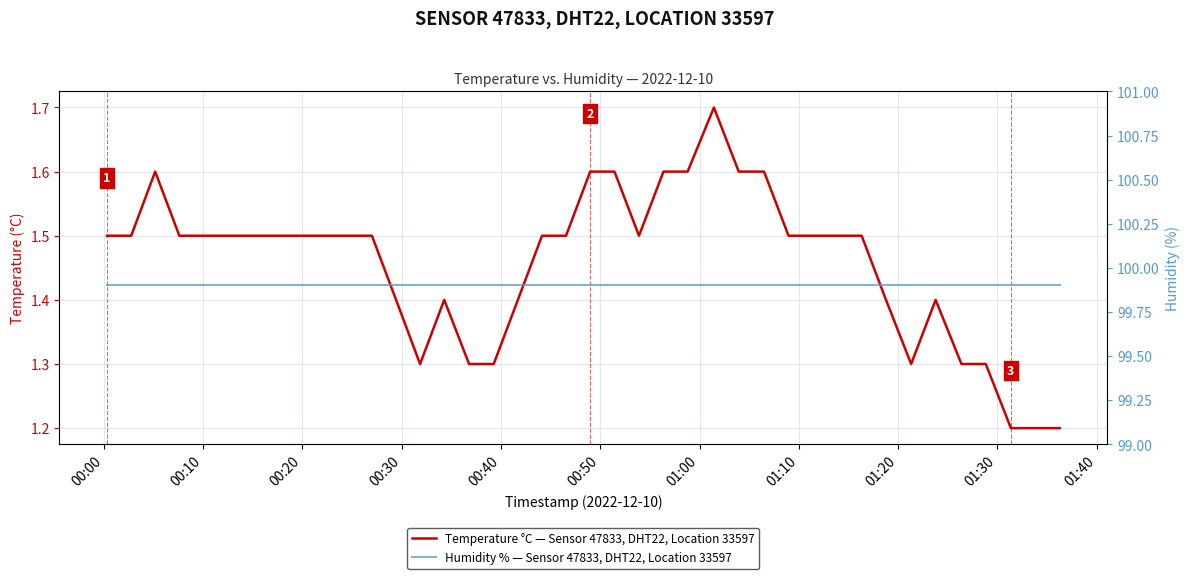

Which series has the largest range (max minus min)?

Temperature °C — Sensor 47833, DHT22, Location 33597